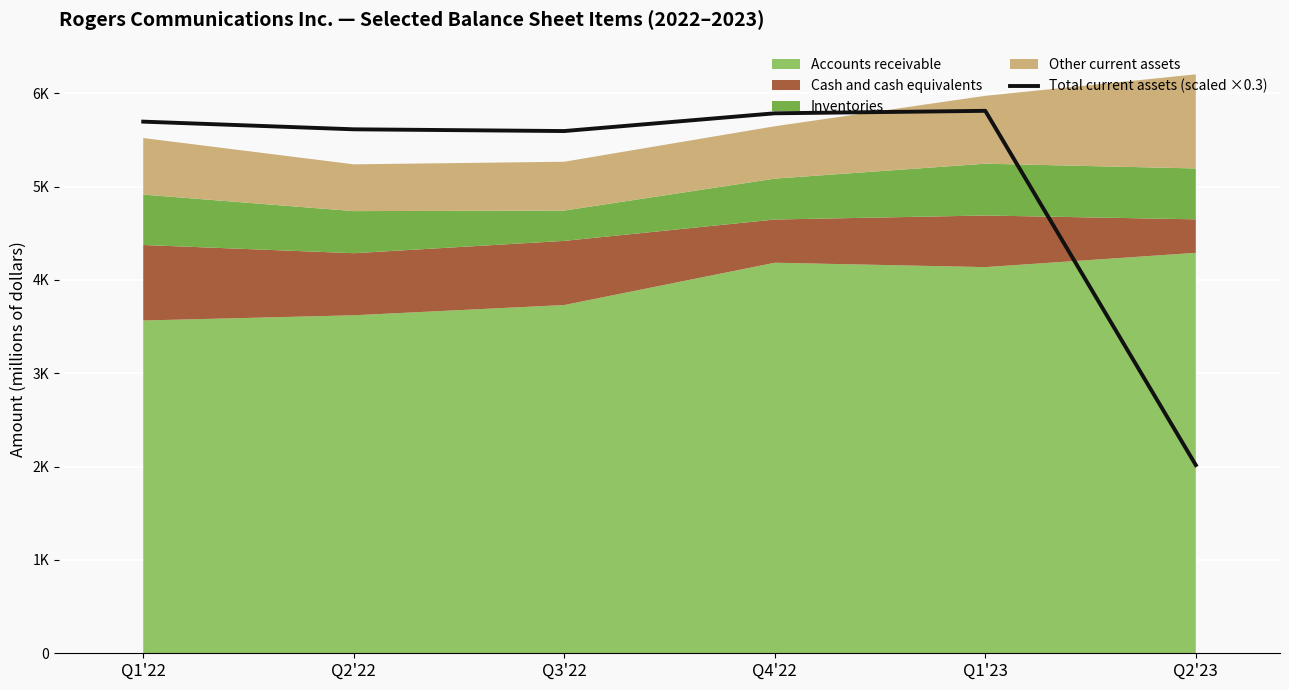

How many interior local peaks (higher than both neighbors) does the data have?

1